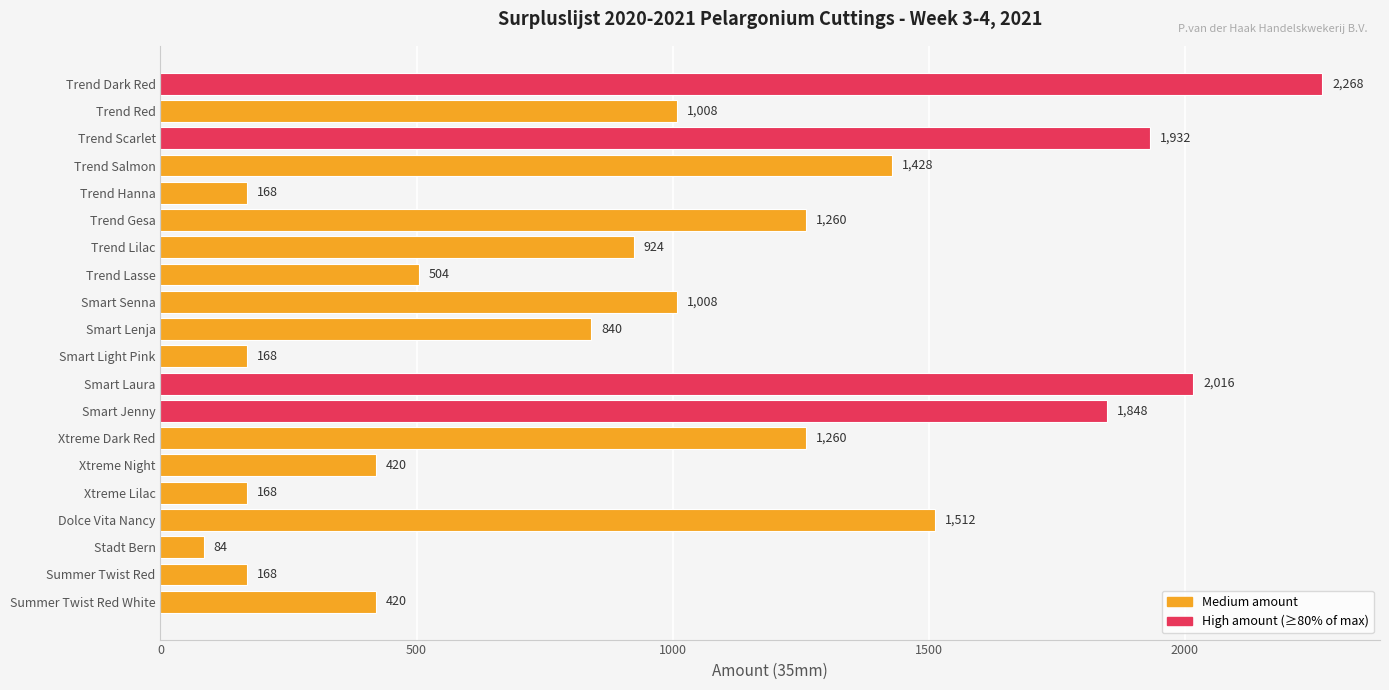

What position from the bottom is Trend Dark Red?

20